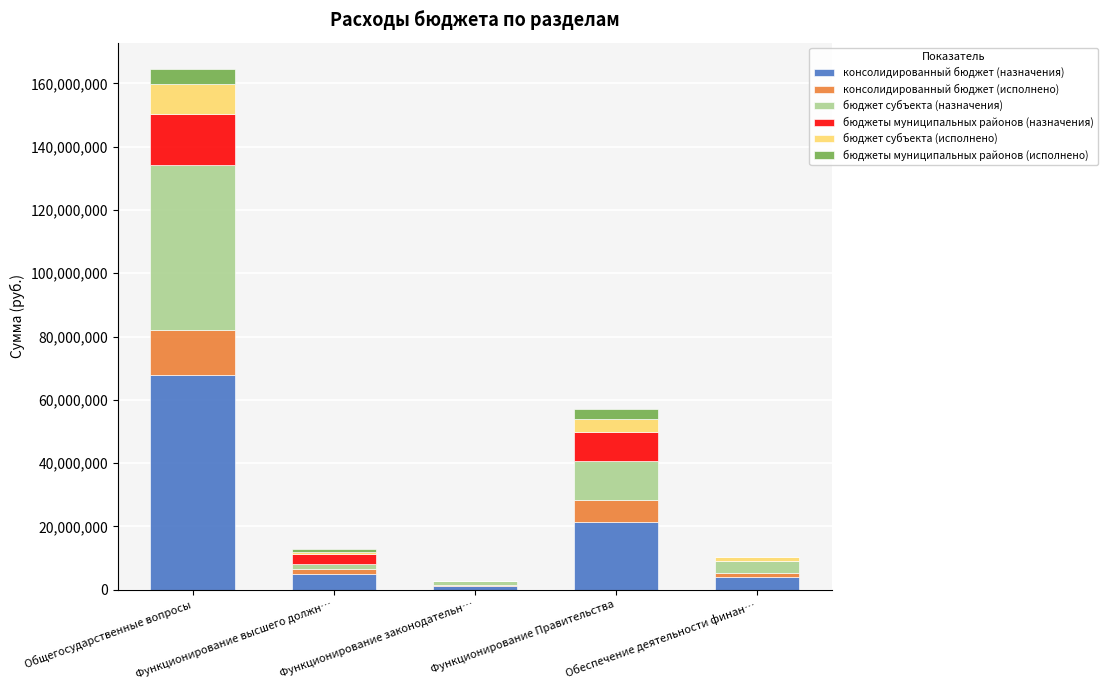

What is the highest value of the консолидированный бюджет (назначения) series?

67880277.0